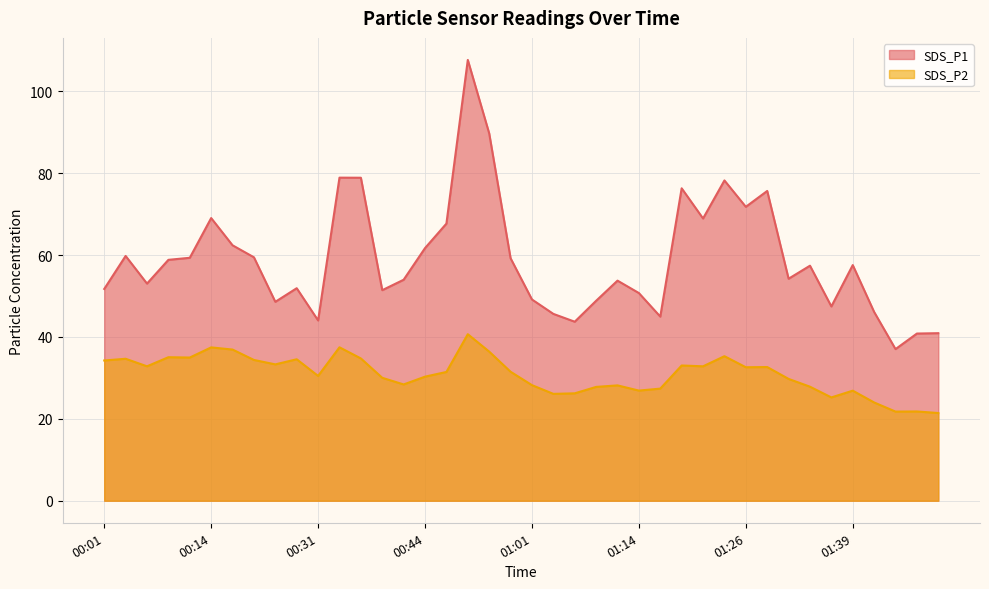

True or false: SDS_P2 and SDS_P1 cross at least once.

False